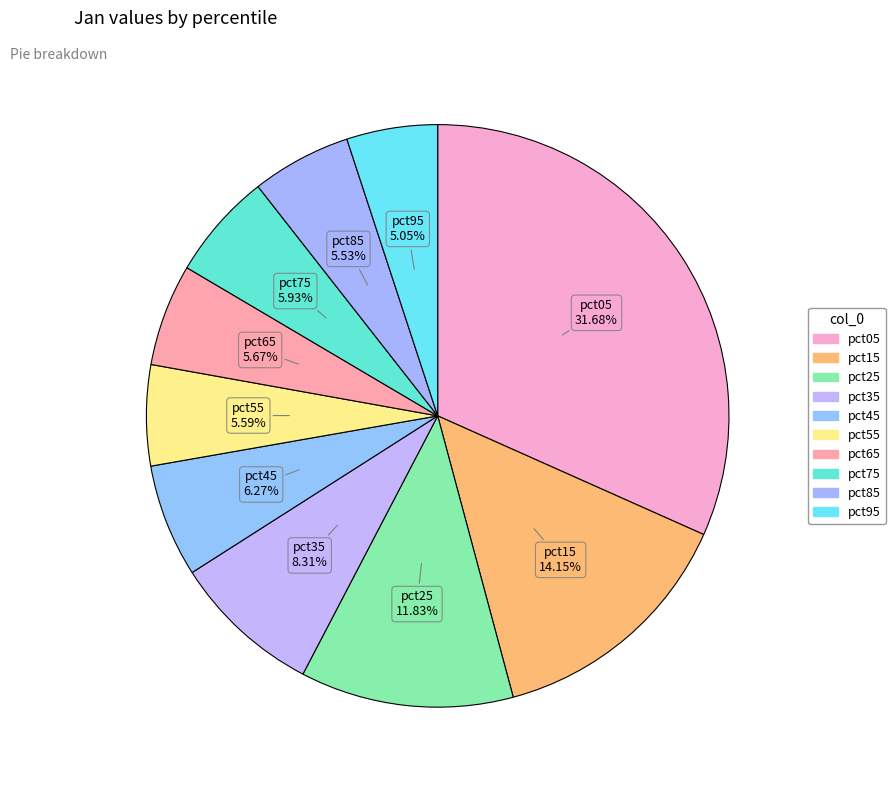

Is it true that pct35 is 8% of the pie?

True